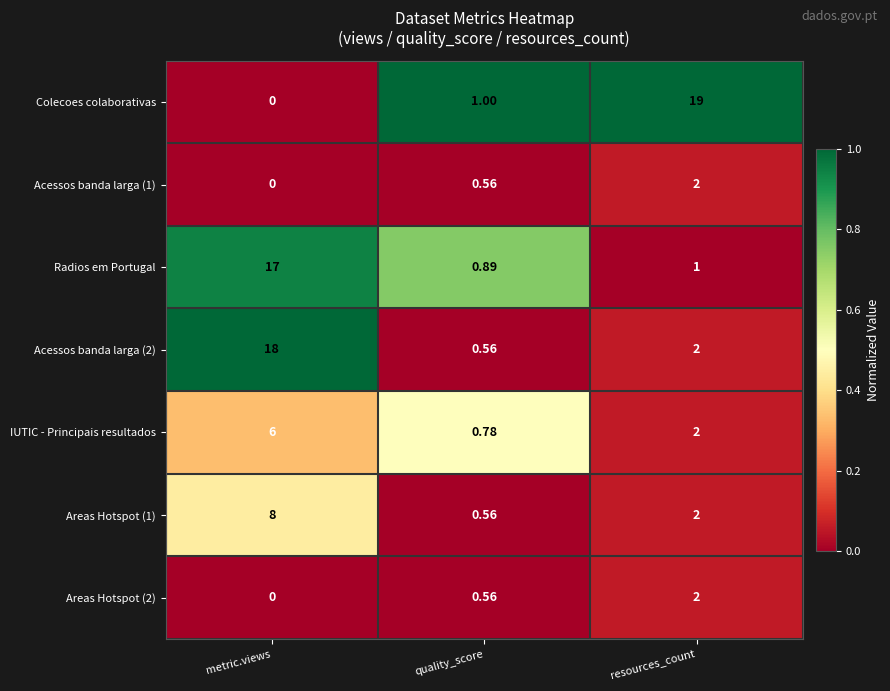

At which label does Areas Hotspot (1) first exceed 2?

metric.views